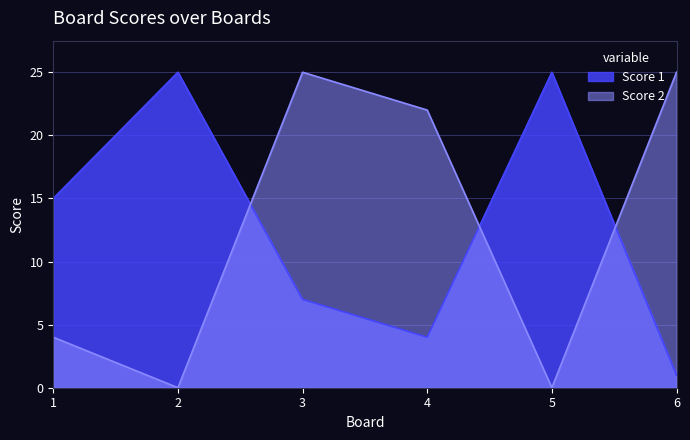

Which label corresponds to the smallest value in the chart?

2